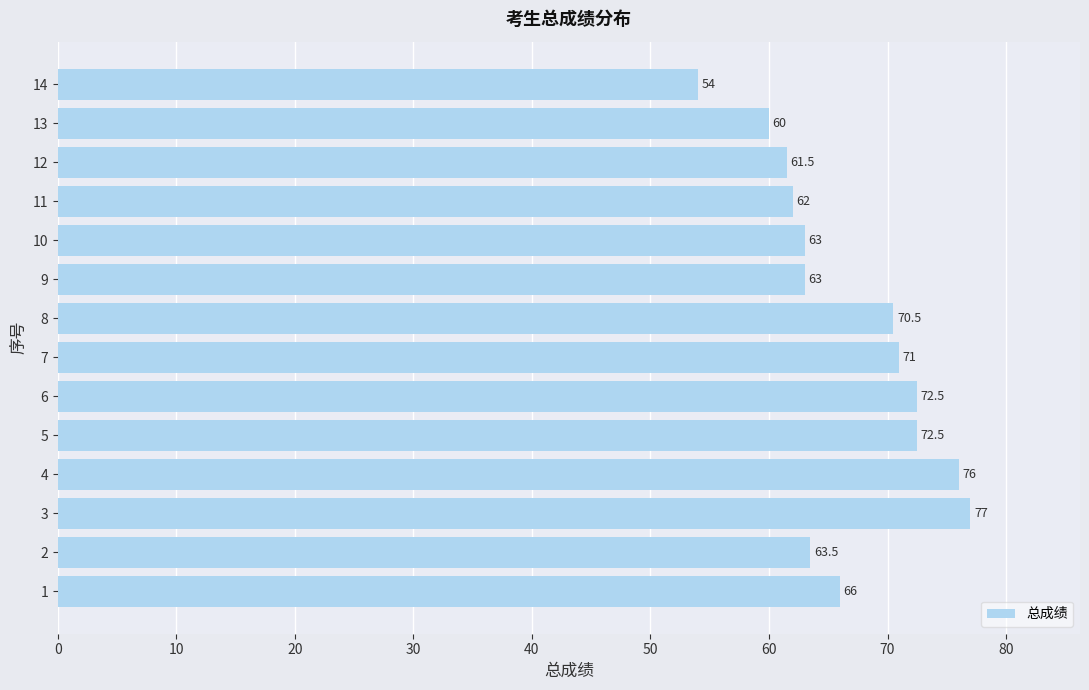

What value does the data have at 6?

72.5